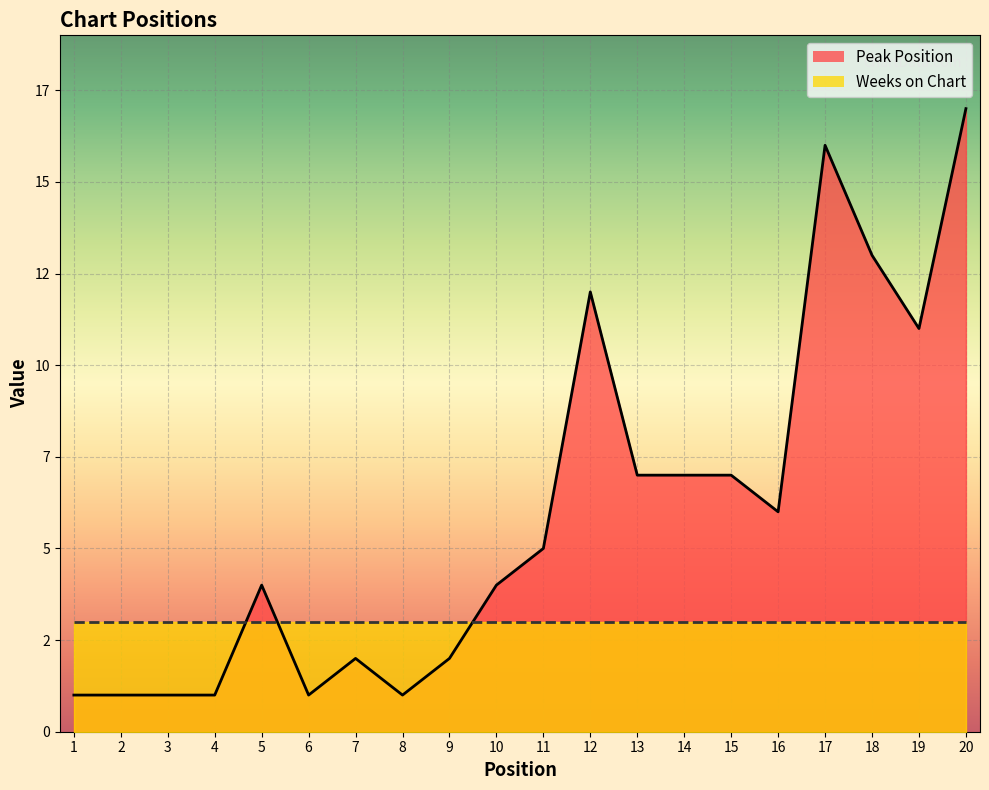

Read the value at 15.

7